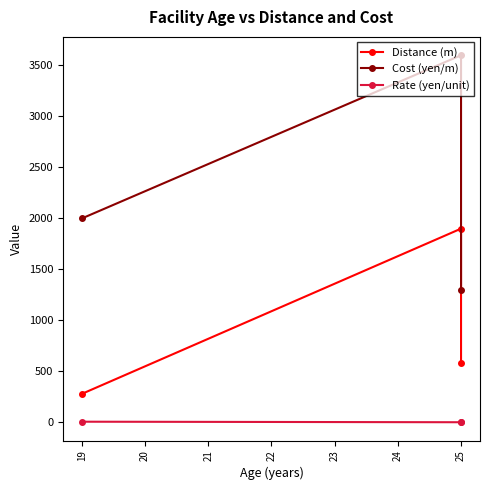

Which series has the largest range (max minus min)?

Cost (yen/m)